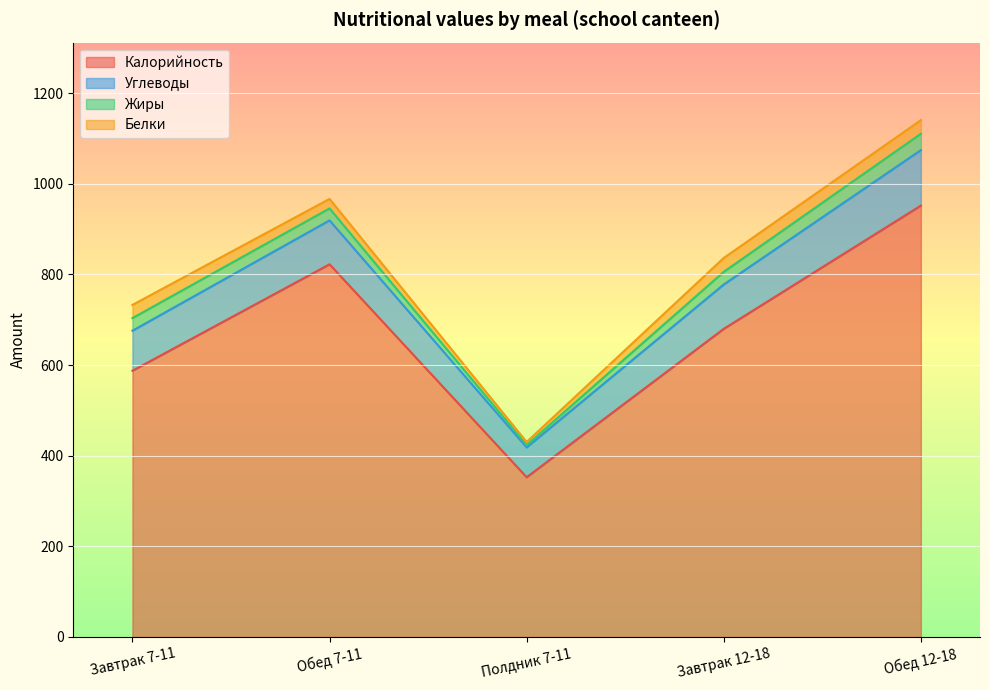

True or false: Белки and Калорийность cross at least once.

False